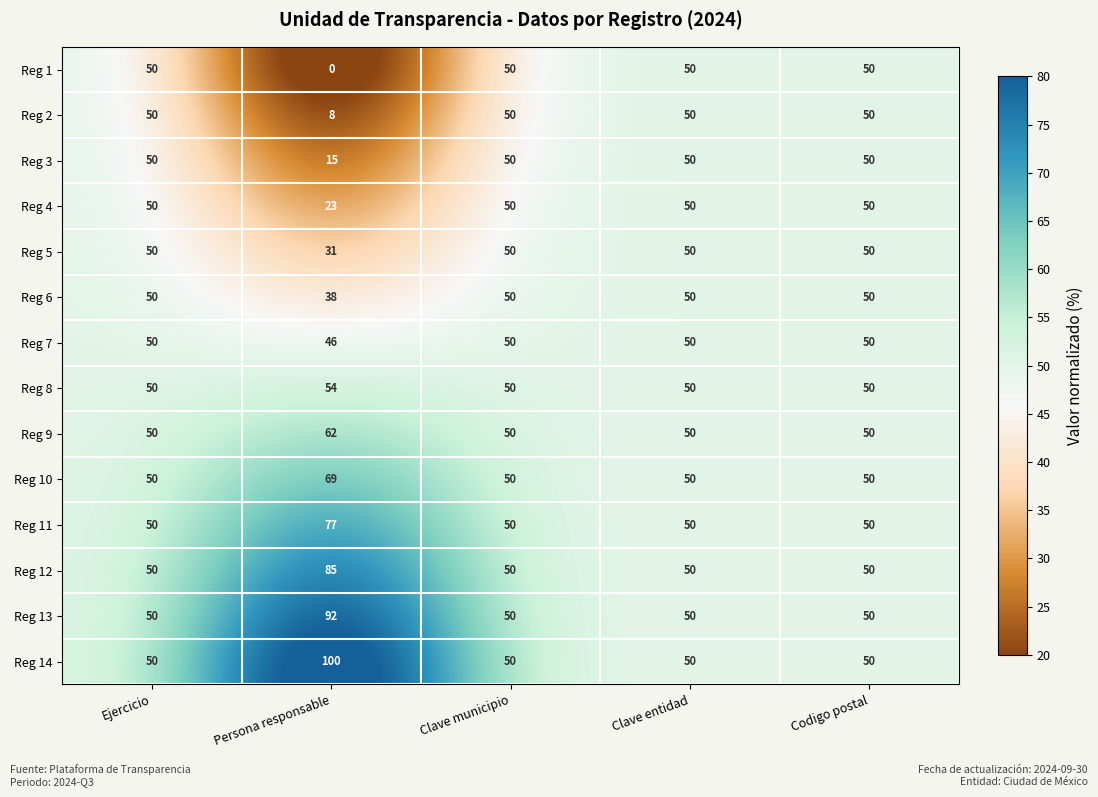

Which category has the lowest value in the Reg 3 series?

Persona responsable